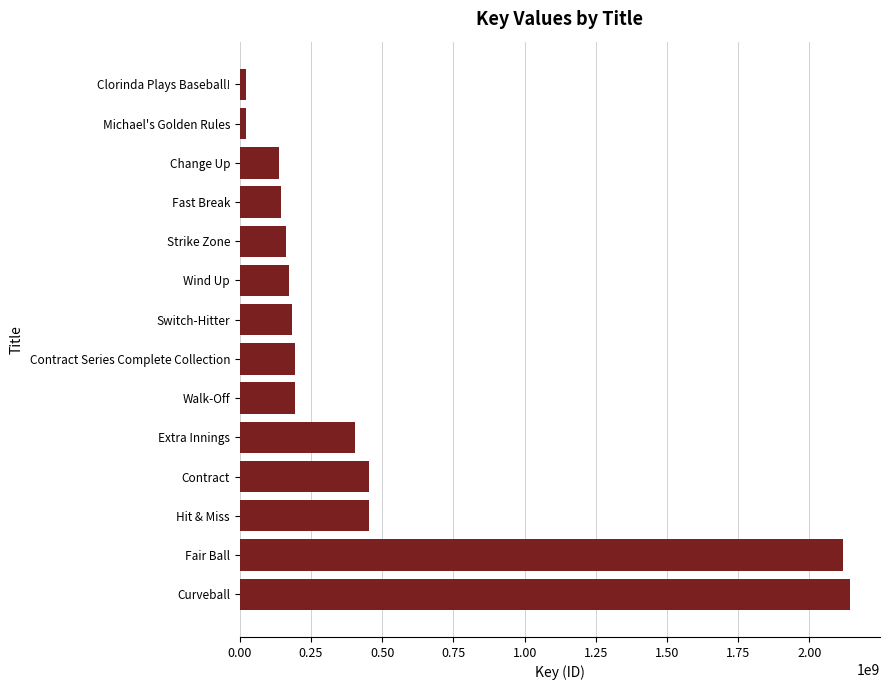

What is the sum of all values?

6800121045